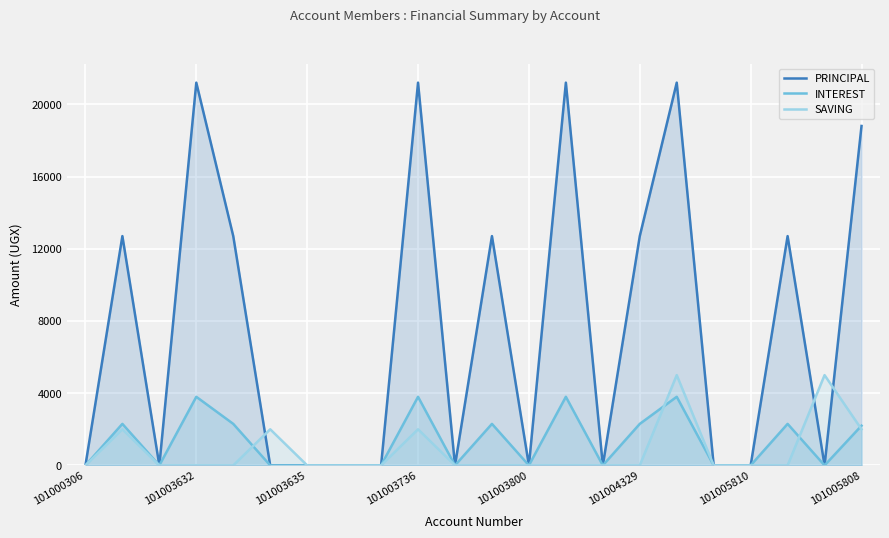

List the series in order of their peak value, lowest first.

INTEREST, SAVING, PRINCIPAL